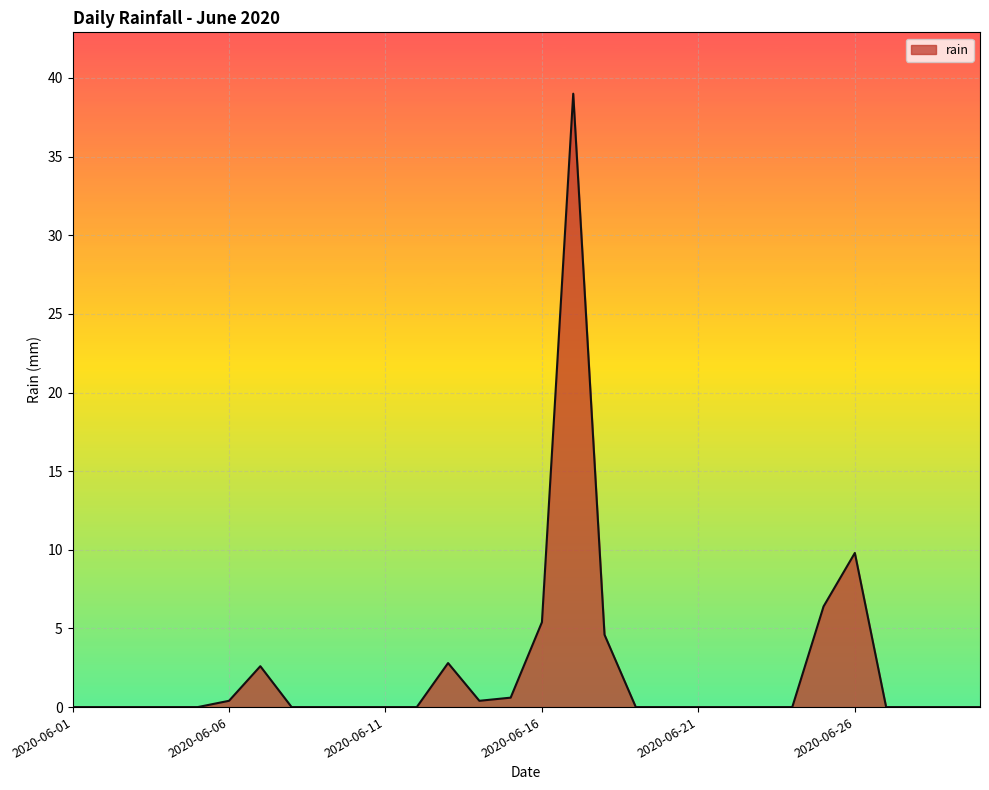

What is the maximum value shown in the chart?

39.0